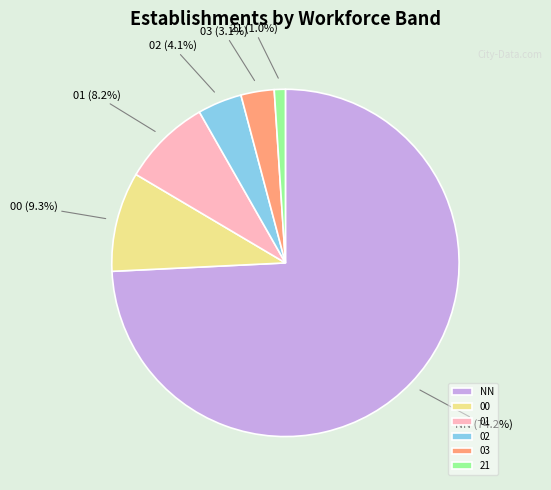

Between 21 and 01, which is larger?

01